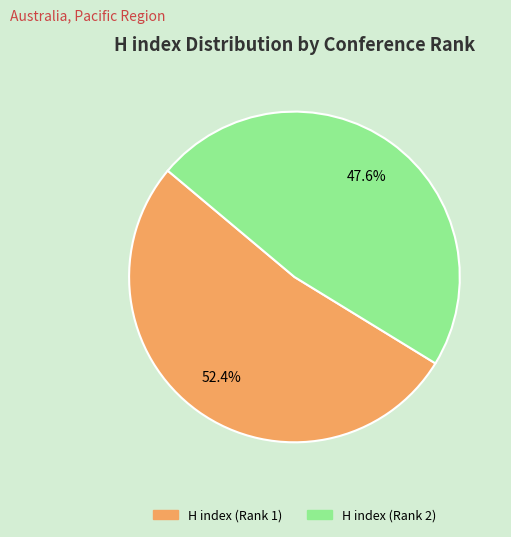

To the nearest percent, what percentage of the pie is H index (Rank 2)?

48%